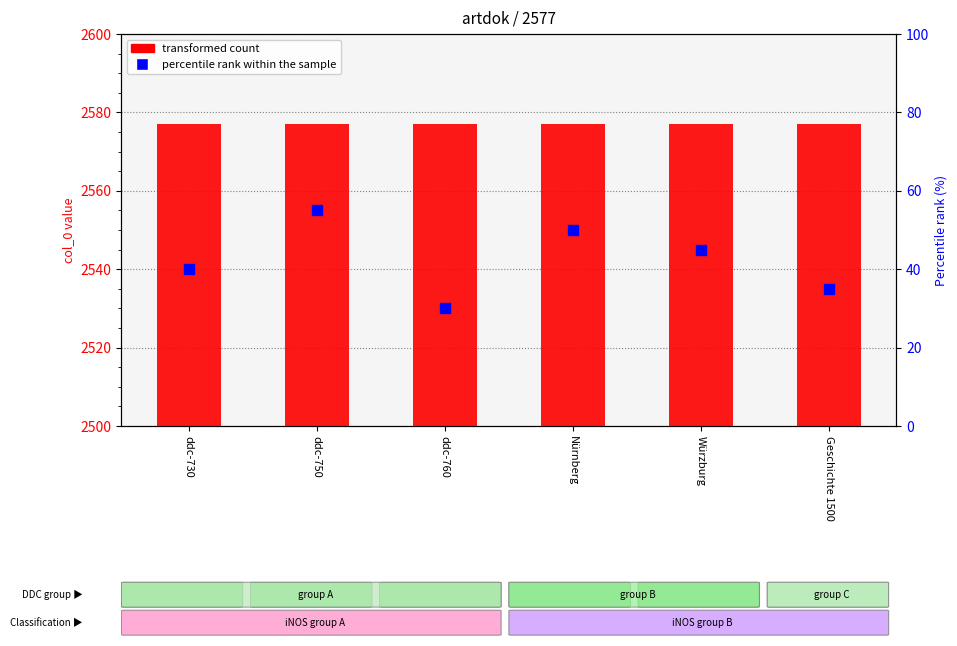

Which series has the largest Y range (max minus min)?

percentile rank within the sample